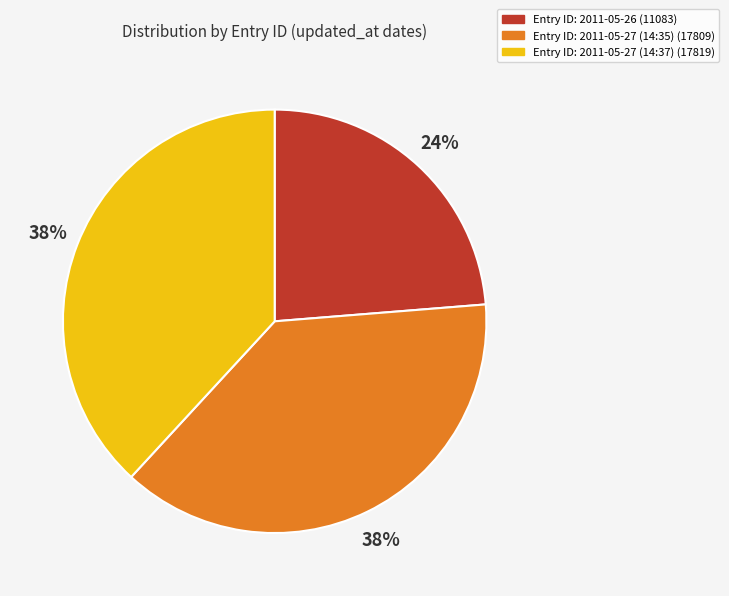

Which slice is the smallest?

Entry ID: 2011-05-26 (11083)